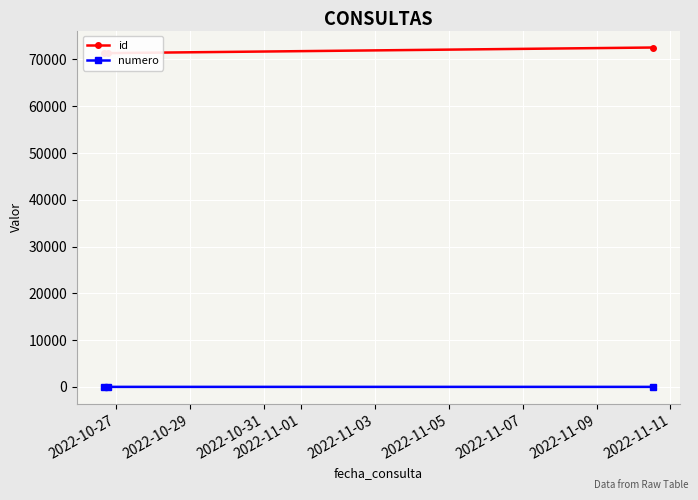

How many values in the id series are below 71359?

1